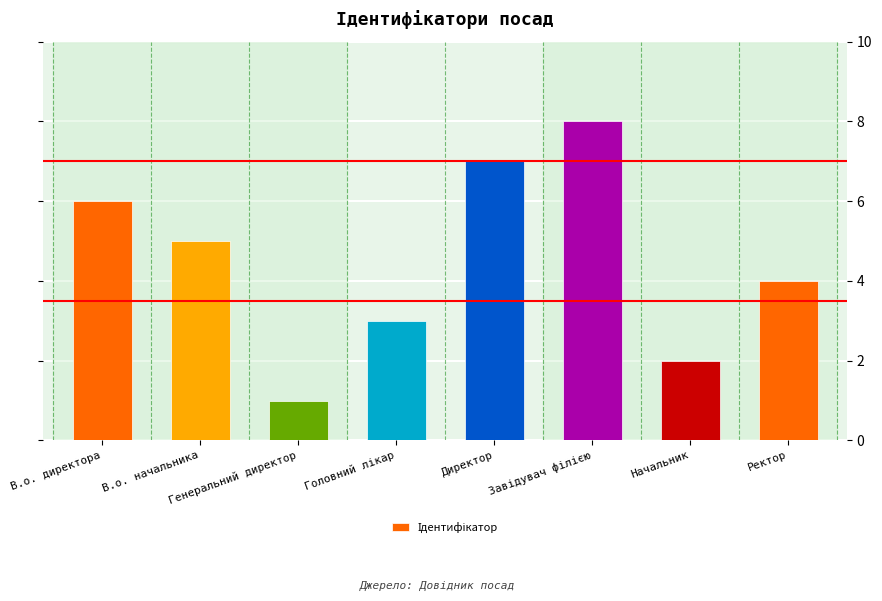

Which has a higher value, Генеральний директор or В.о. начальника?

В.о. начальника